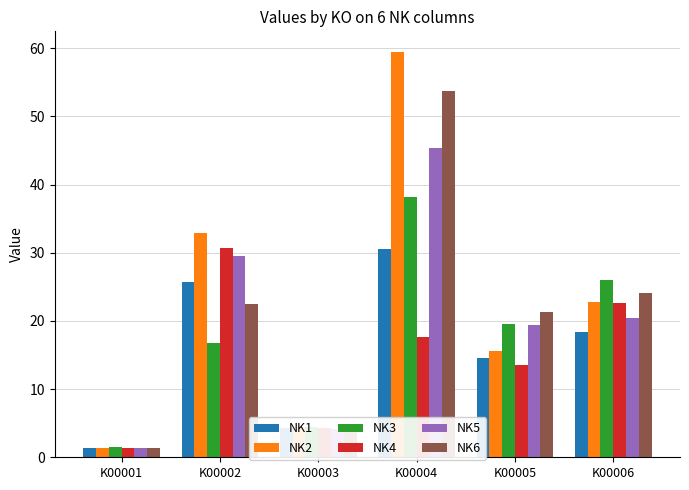

Rank the categories by NK6 value from lowest to highest.

K00001, K00003, K00005, K00002, K00006, K00004